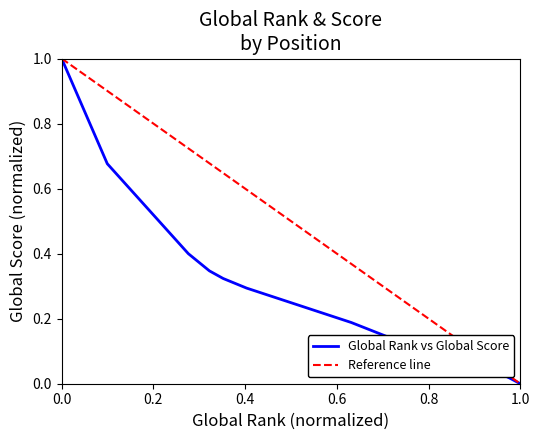

Rank the categories by value from lowest to highest.

20, 19, 18, 16, 17, 13, 14, 15, 11, 12, 10, 9, 8, 7, 6, 5, 4, 3, 2, 1